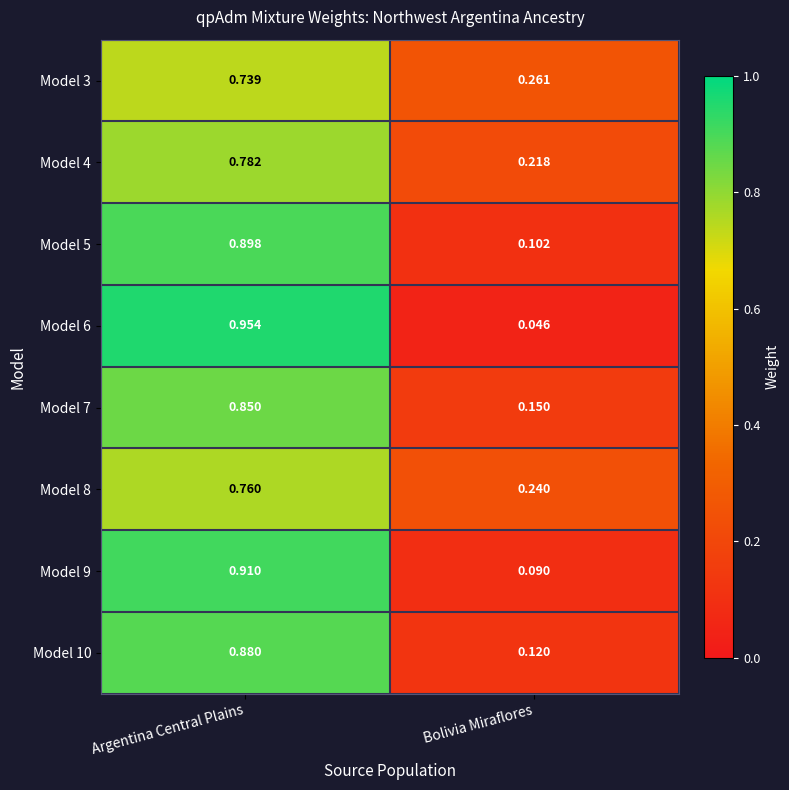

What is the total value across all series at Bolivia Miraflores?

1.2